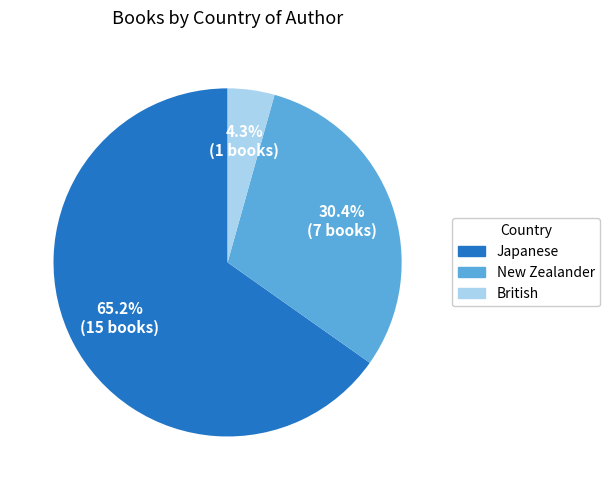

True or false: Japanese accounts for 73% of the total.

False